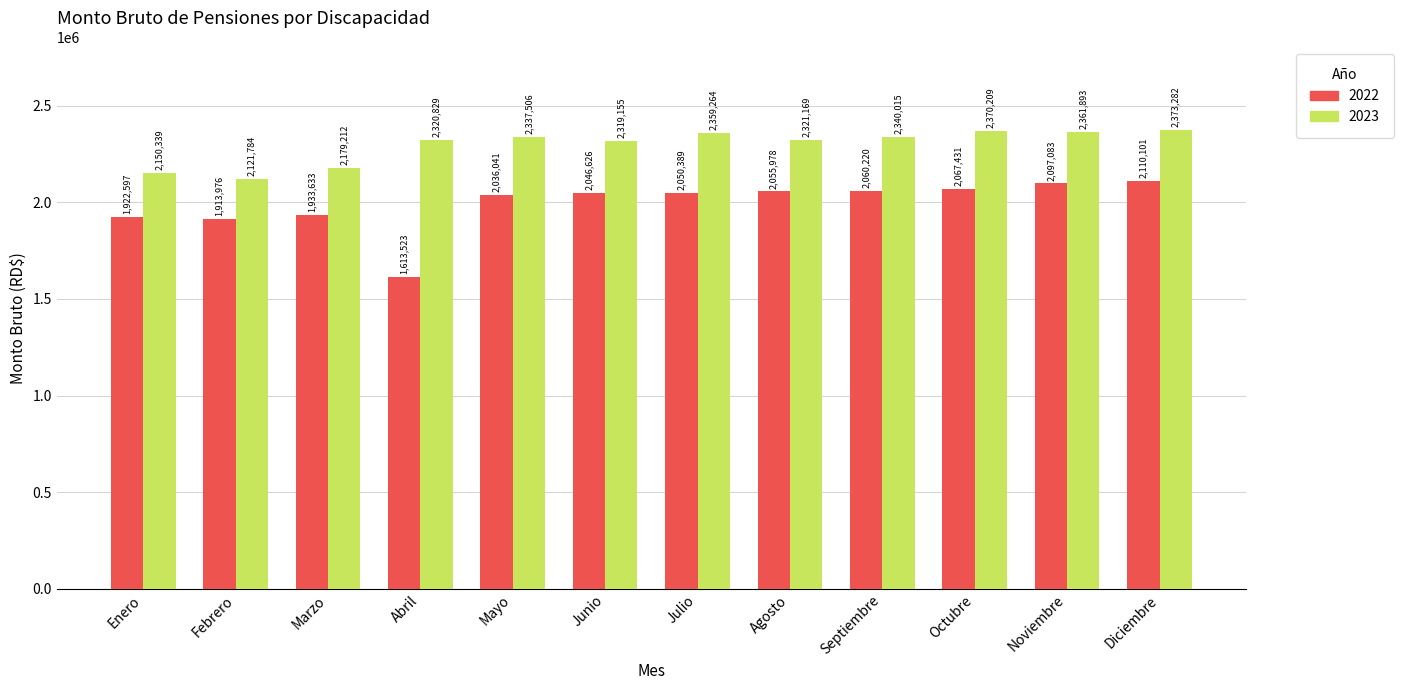

Reading left to right, list all the values displayed in this chart.

2022: 1922597	1913976	1933633	1613523	2036041	2046626	2050389	2055978	2060220	2067431	2097083	2110101
2023: 2150339	2121784	2179212	2320829	2337506	2319155	2359264	2321169	2340015	2370209	2361893	2373282